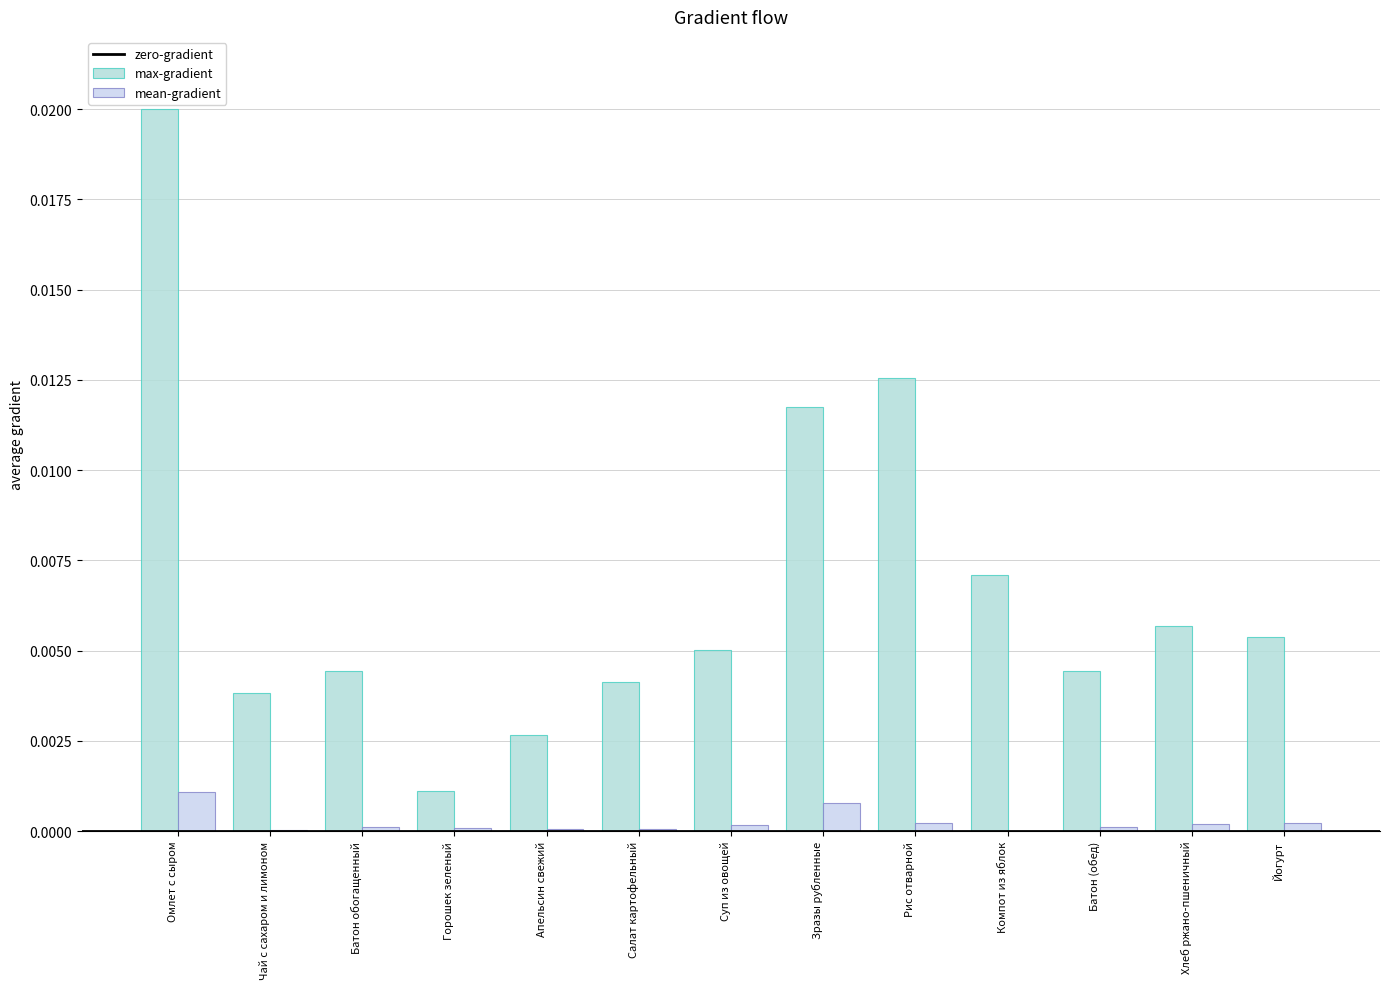

Does the chart contain stacked bars?

No